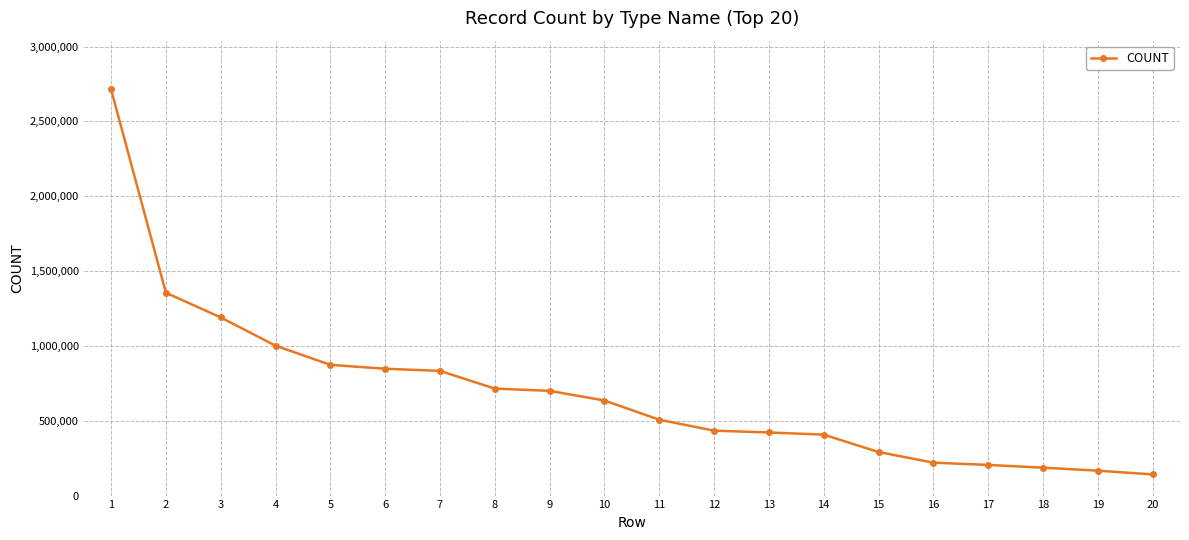

The value at 13 is 421729. True or false?

True